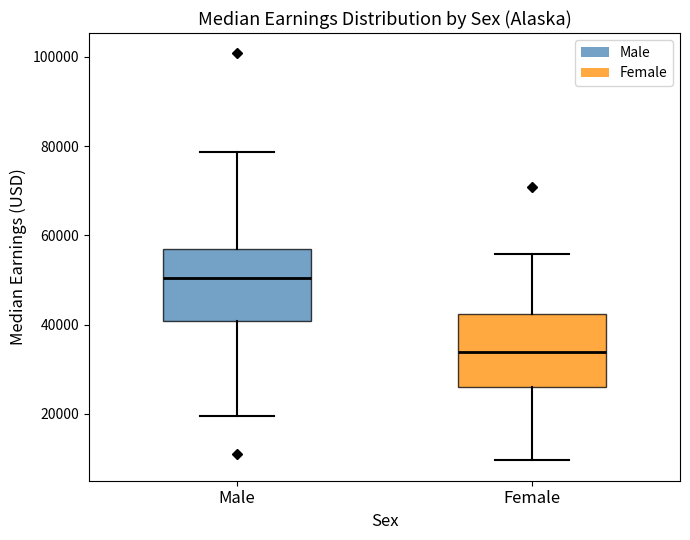

Reading left to right, read every box against the y-axis: the position of its median line, the range the box covers, and the ends of its whiskers. The values are not printed on the chart, so give them approximately, as read against the axis.

Male: median 50000, box 40000 to 58000, whiskers 20000 to 78000
Female: median 34000, box 26000 to 42000, whiskers 10000 to 56000